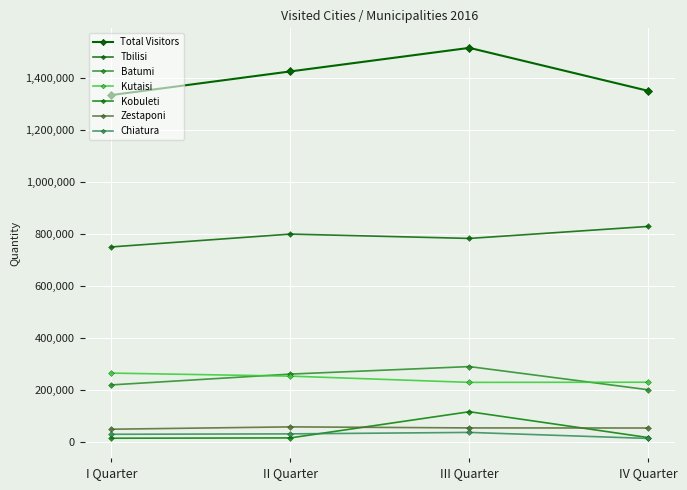

True or false: Batumi and Kutaisi cross at least once.

True